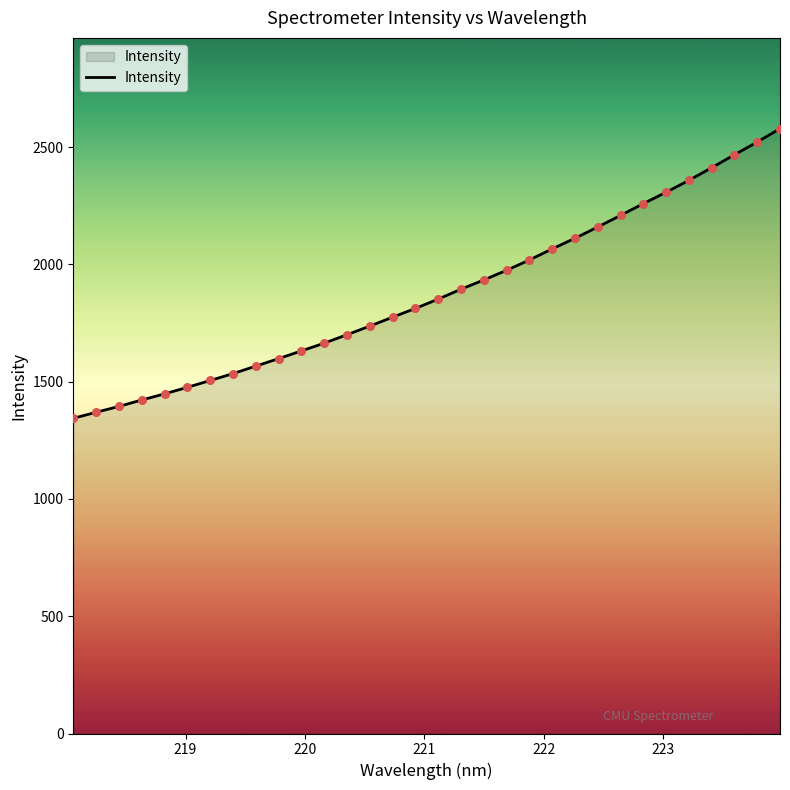

What is the minimum value shown in the chart?

1344.1